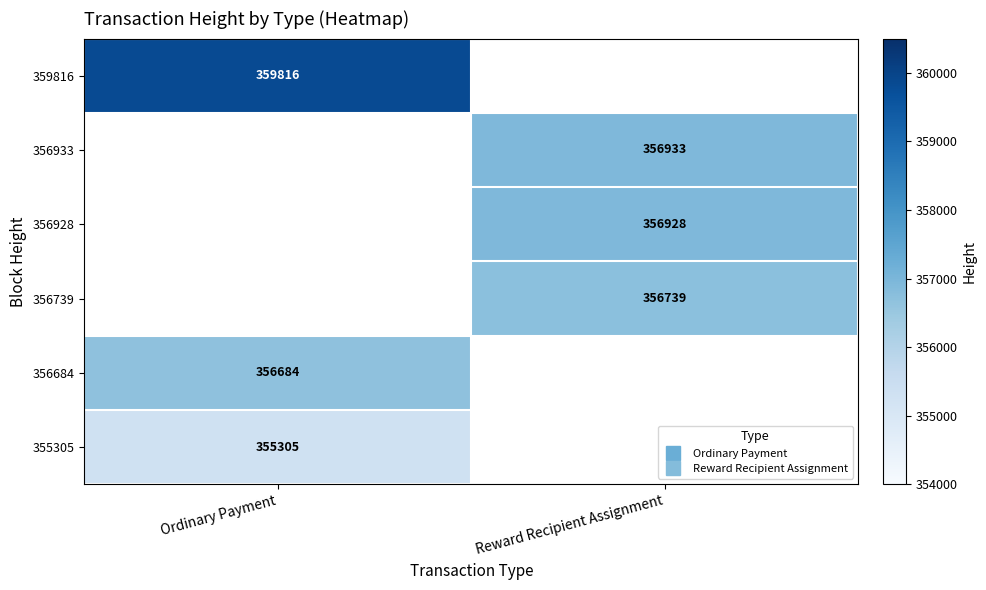

At which label does 356684 reach its minimum?

Ordinary Payment